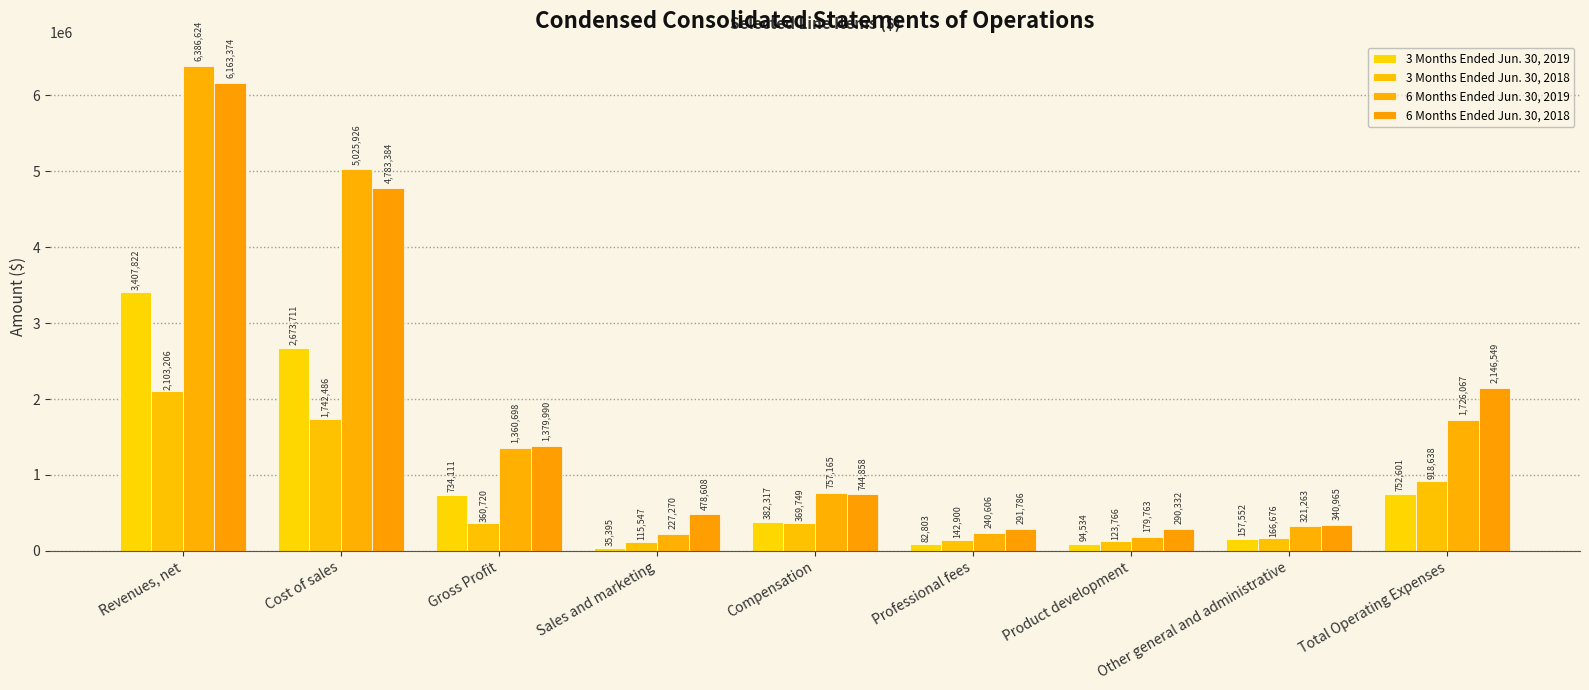

What is the label of the 5th bar from the left?

Compensation